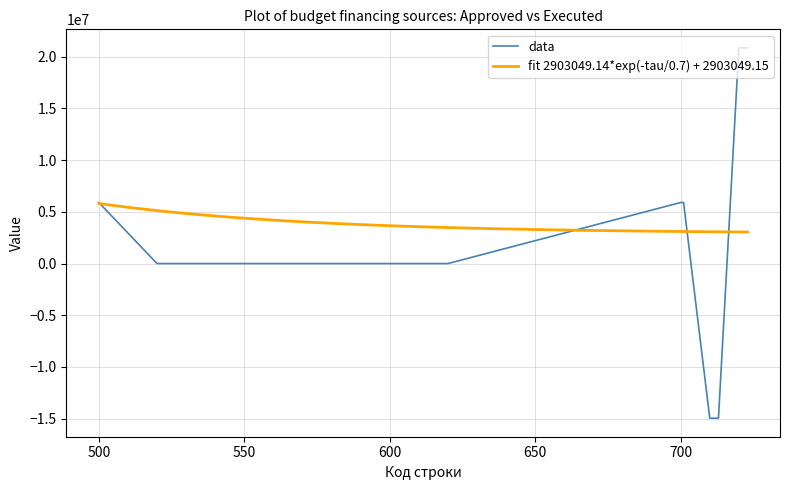

What is the difference between the values at 710 and 720?

35820225